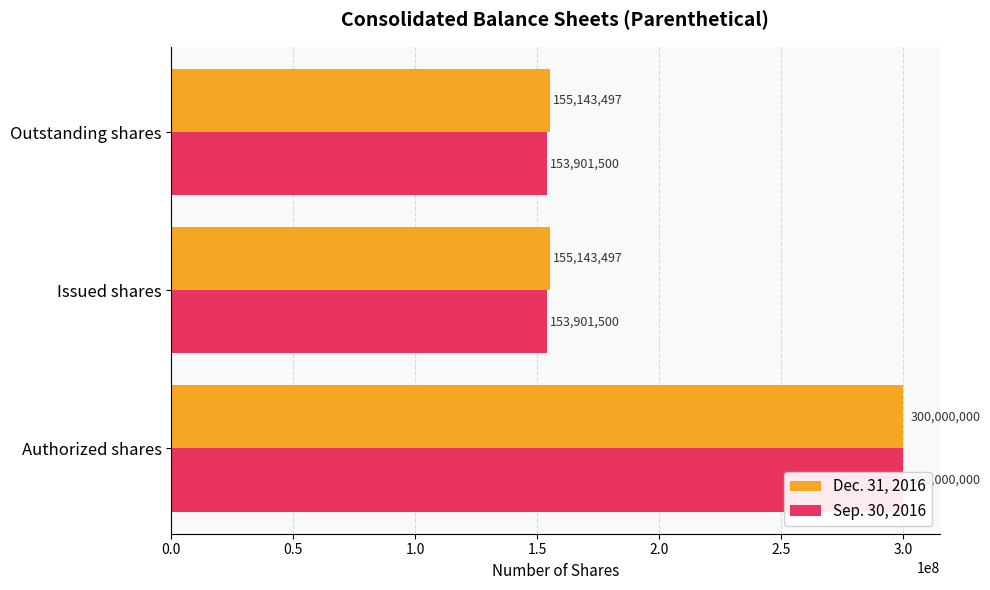

Reading left to right, transcribe all the data shown in this chart.

Dec. 31, 2016: 300000000	155143497	155143497
Sep. 30, 2016: 300000000	153901500	153901500